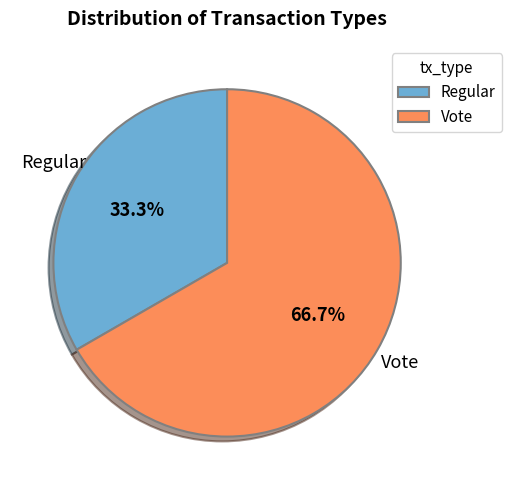

Approximately how many times larger is the value at Regular compared to Vote?

0.5